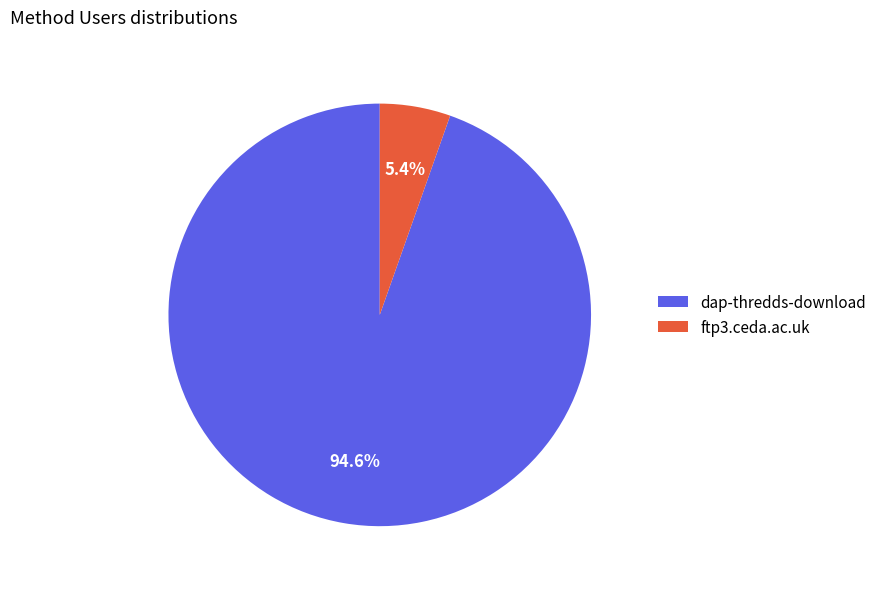

Is there a majority slice in this chart?

Yes